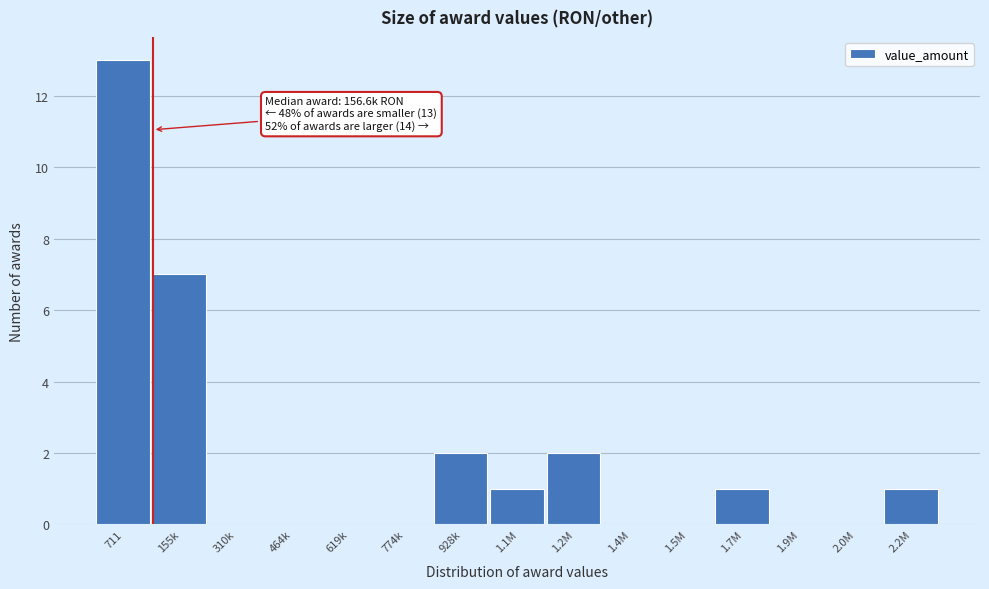

Reading left to right, what are all the values shown in this chart?

711=13	155k=7	310k=0	464k=0	619k=0	774k=0	928k=2	1.1M=1	1.2M=2	1.4M=0	1.5M=0	1.7M=1	1.9M=0	2.0M=0	2.2M=1